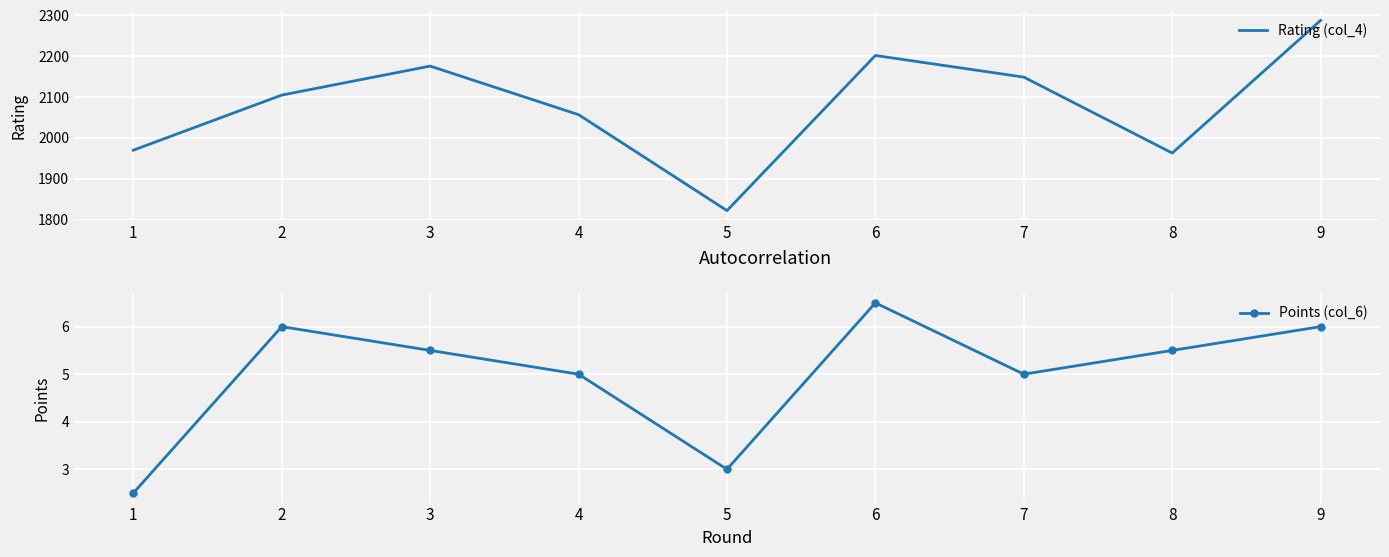

What is the difference between the maximum and second lowest values in the Rating (col_4) series?

325